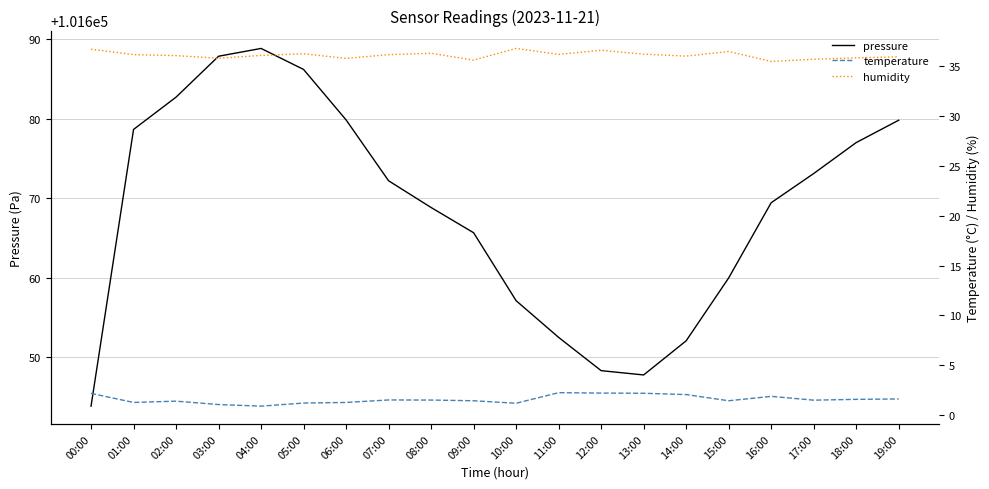

At how many categories does at least one series exceed 91770?

20